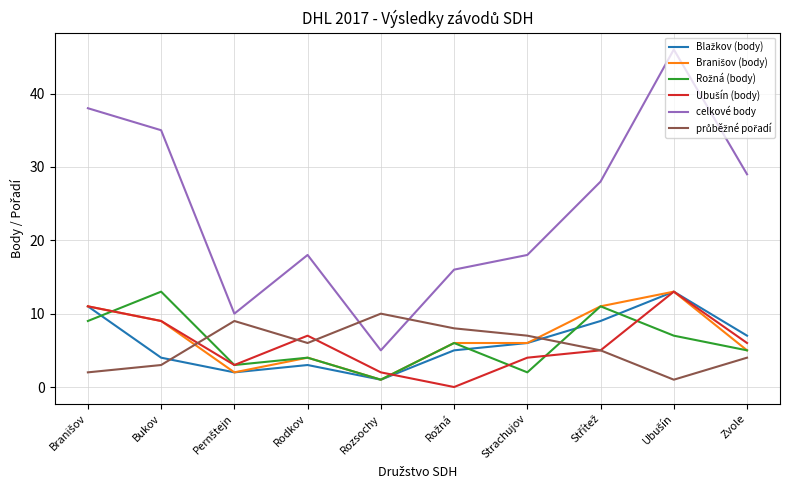

How many lines are shown in the chart?

6